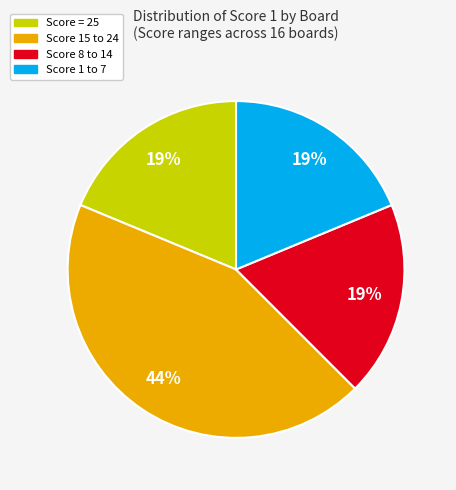

To the nearest percent, what is the difference between the largest and smallest slice percentages?

25%